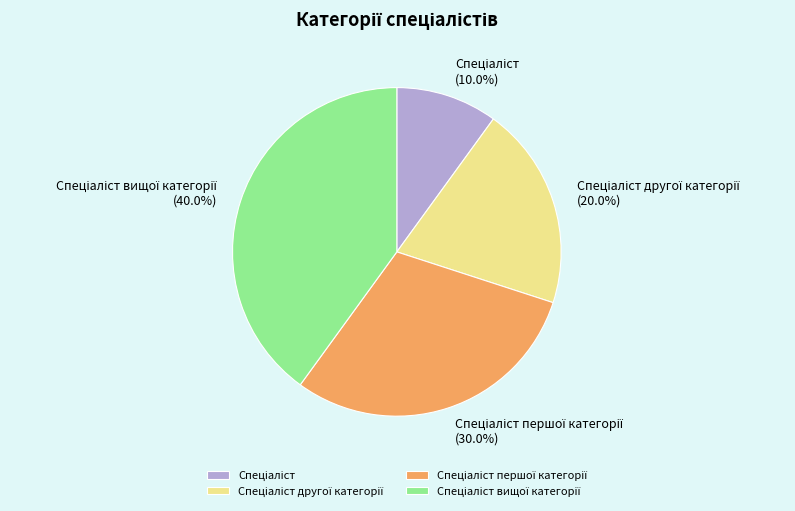

Is there any slice that represents more than half of the pie?

No